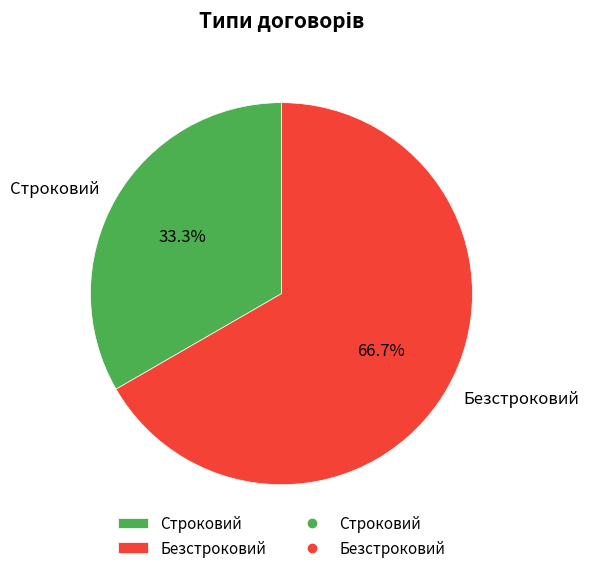

Which has a higher value, Строковий or Безстроковий?

Безстроковий